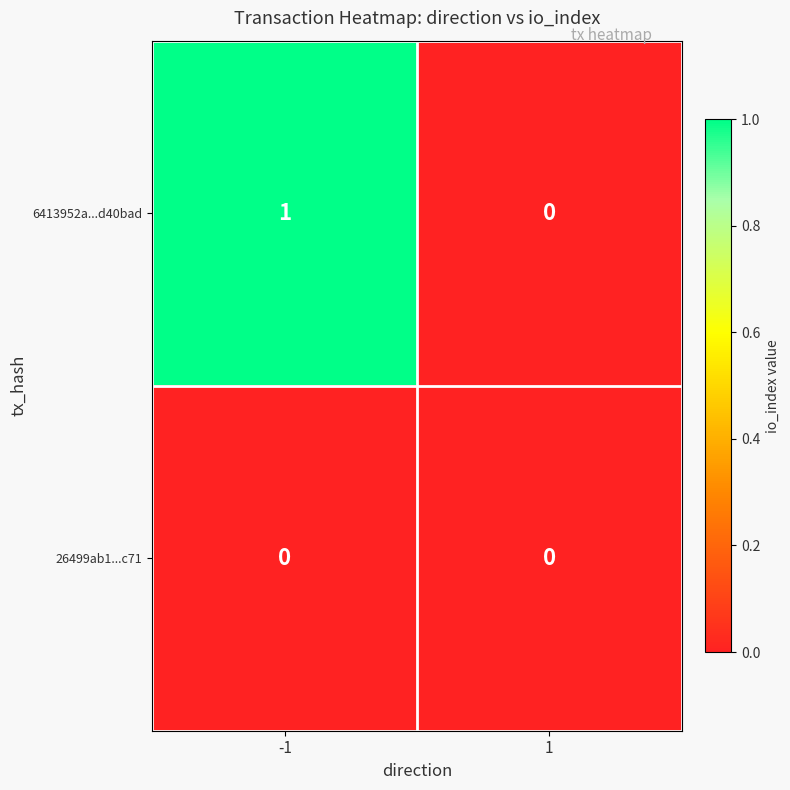

How many data points does each series have?

2